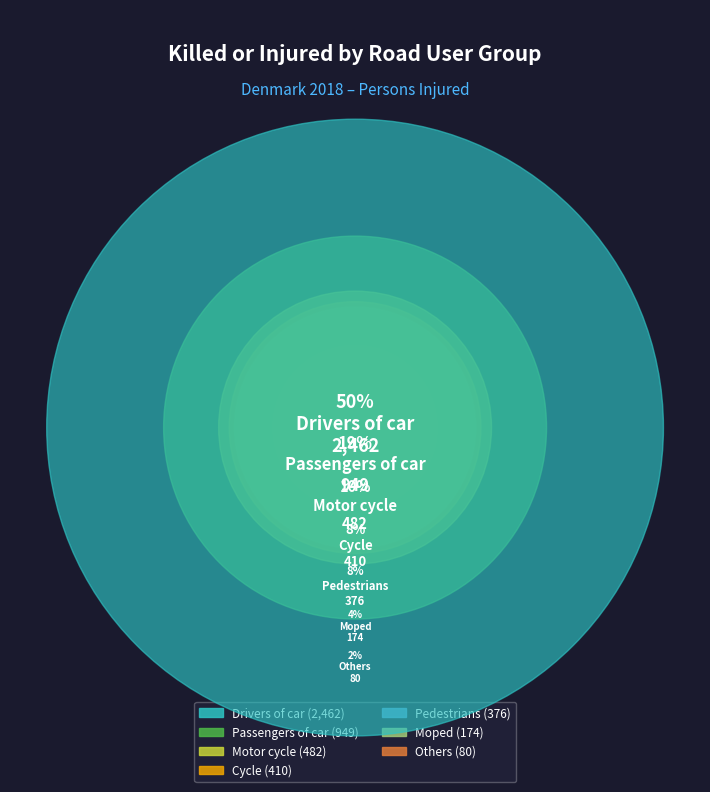

To the nearest percent, what is the average slice percentage?

14%